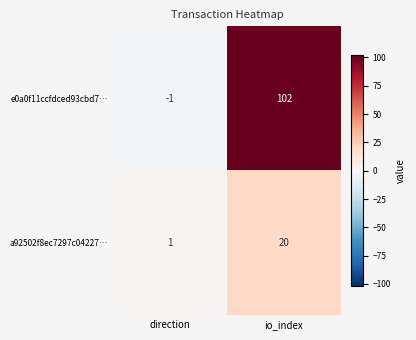

Which series has the widest spread of values?

e0a0f11ccfdced93cbd7…